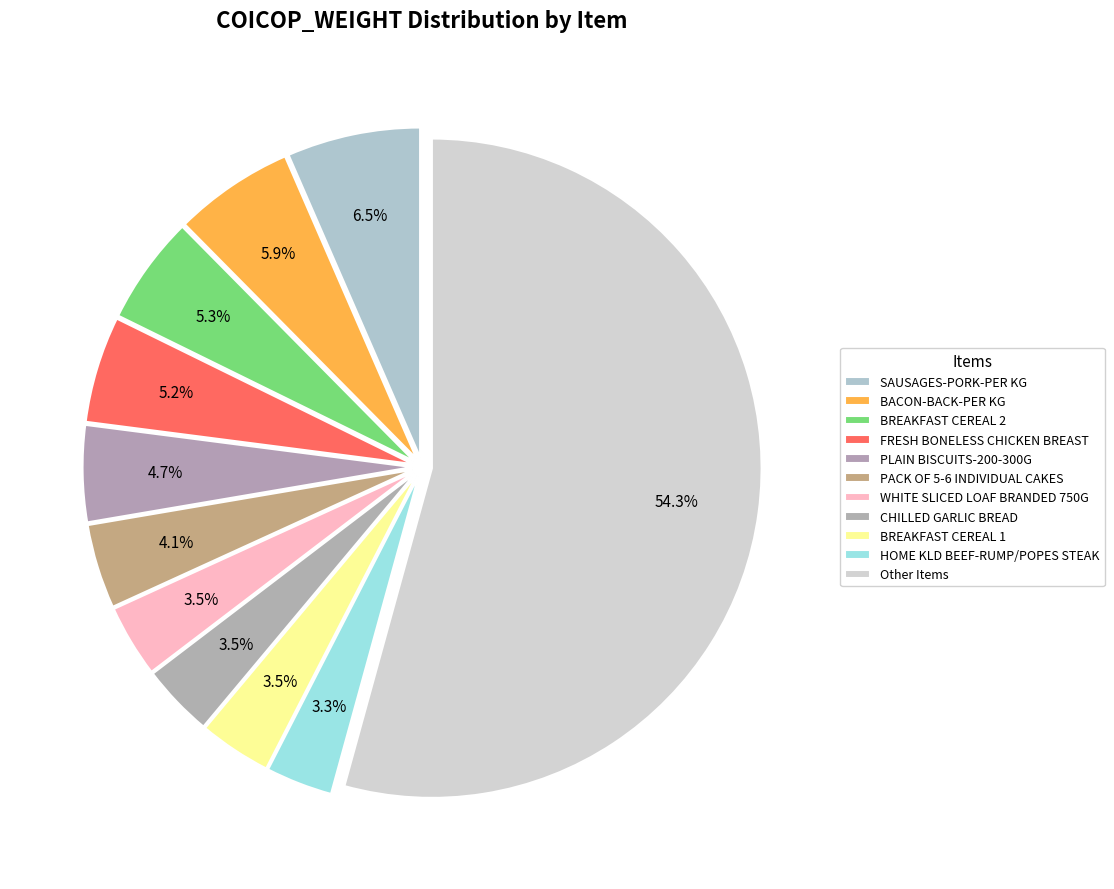

How many slices are in this pie chart?

11